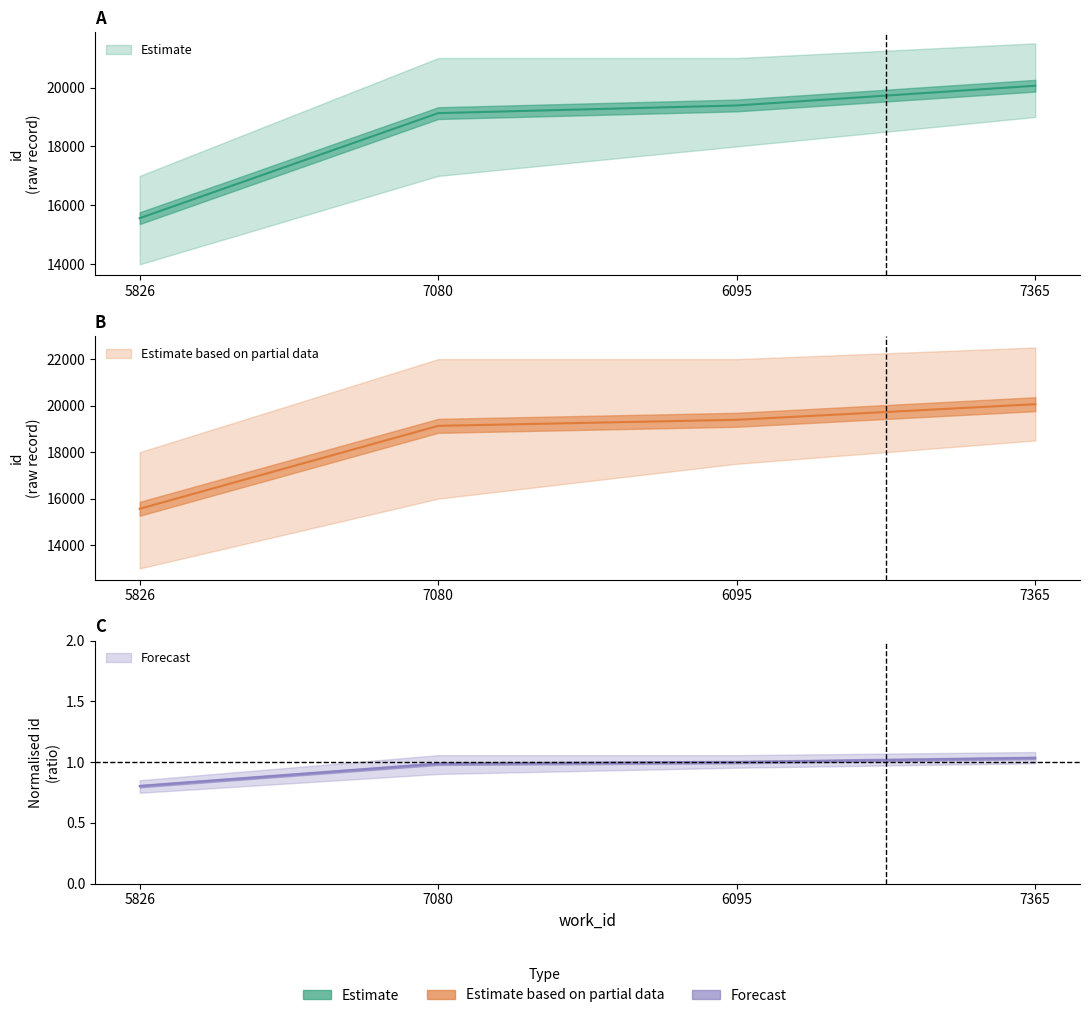

At which label is the value closest to 17813?

7080